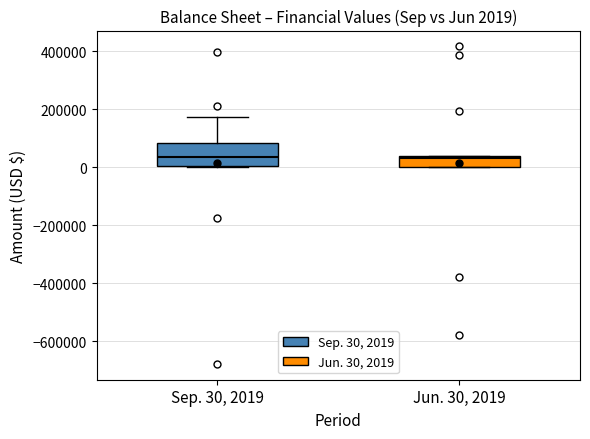

Comparing the boxes themselves (not the whiskers), which one is the tallest?

Sep. 30, 2019